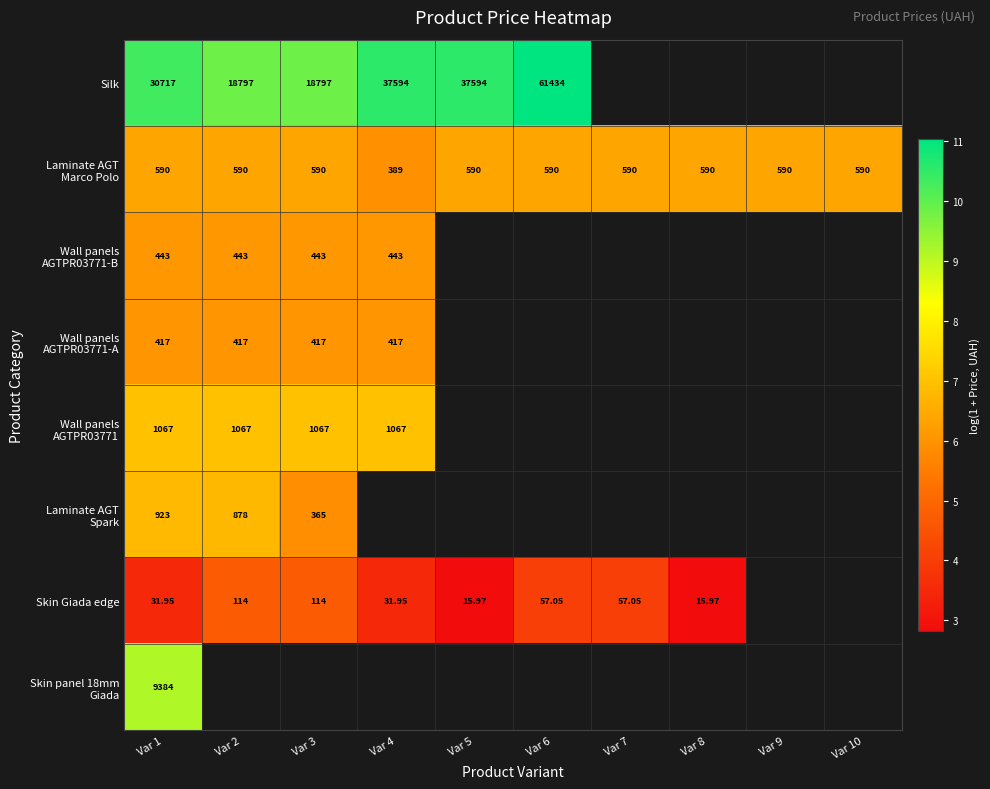

Between Var 2 and Var 3, which is larger?

Var 2